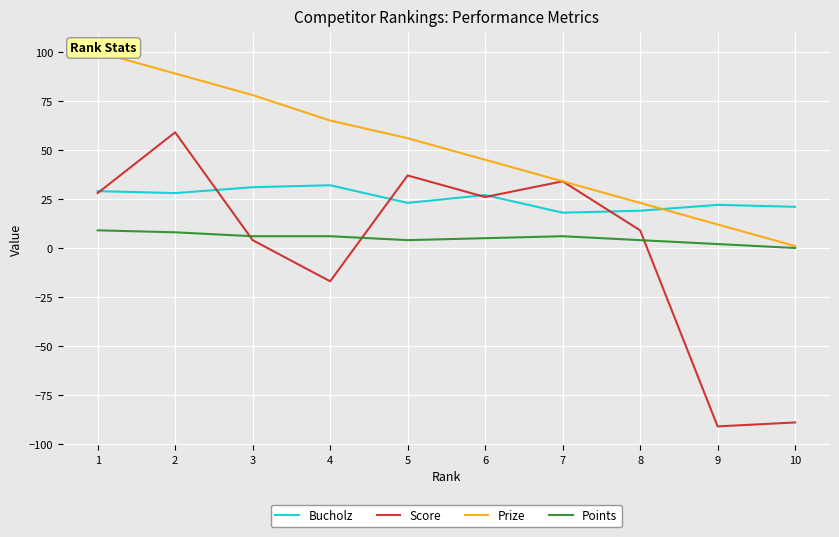

The Prize series shows 1 at 10. True or false?

True